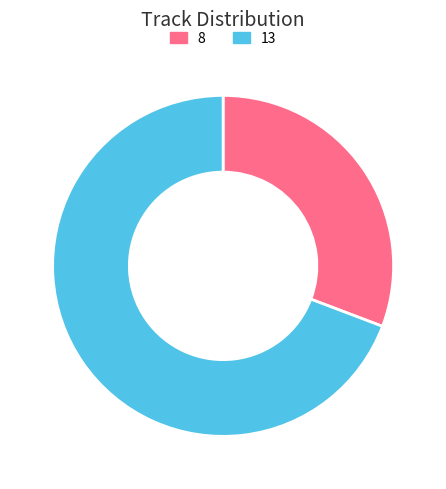

The 8 slice represents 31% of the pie. True or false?

True